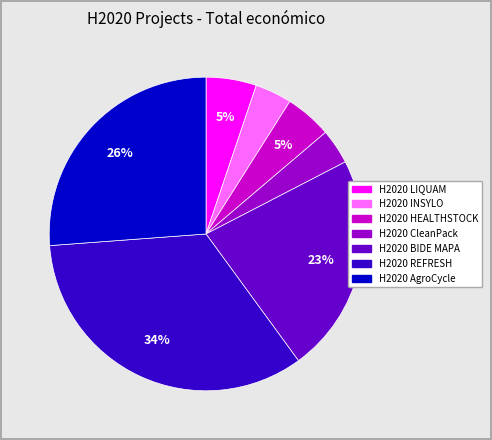

Which category has the biggest portion of the pie?

H2020 REFRESH